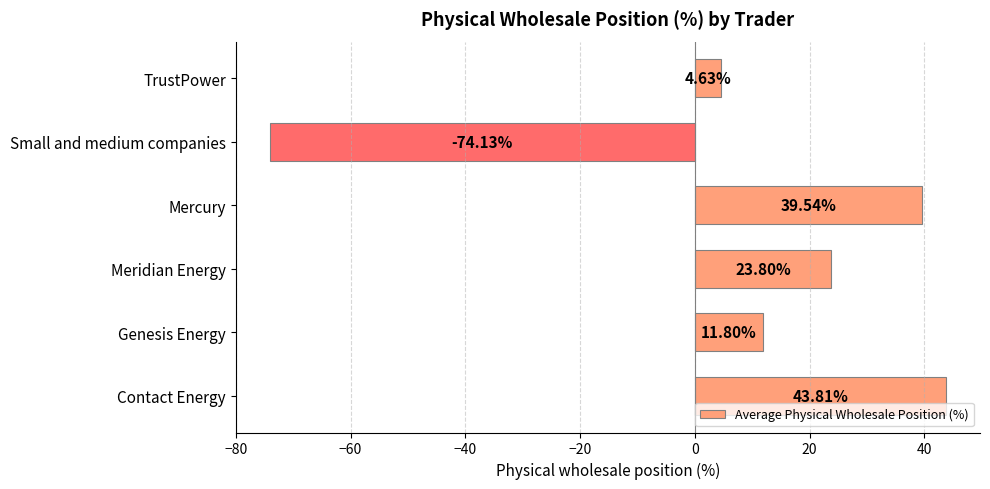

Rank the categories by value from lowest to highest.

Small and medium companies, TrustPower, Genesis Energy, Meridian Energy, Mercury, Contact Energy